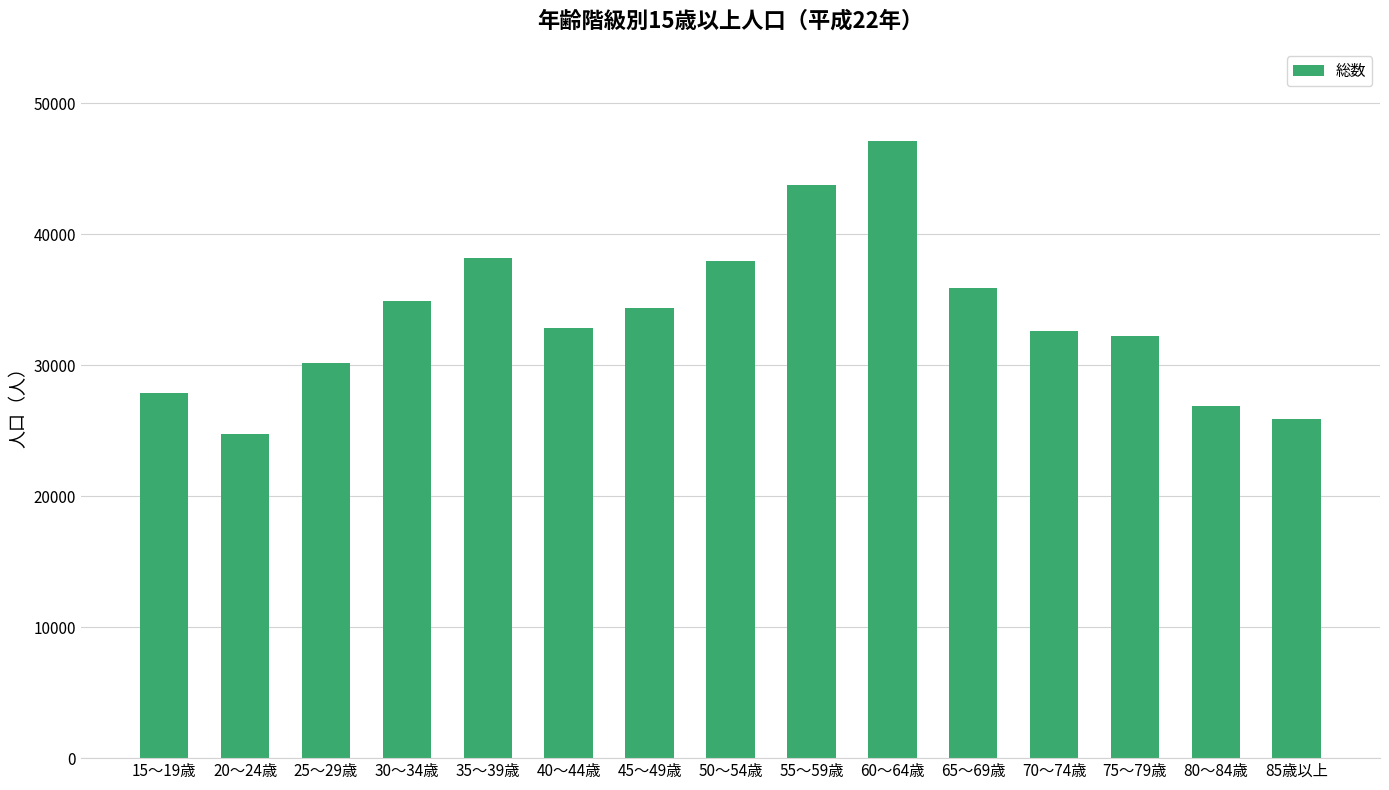

Between 25～29歳 and 75～79歳, which is larger?

75～79歳